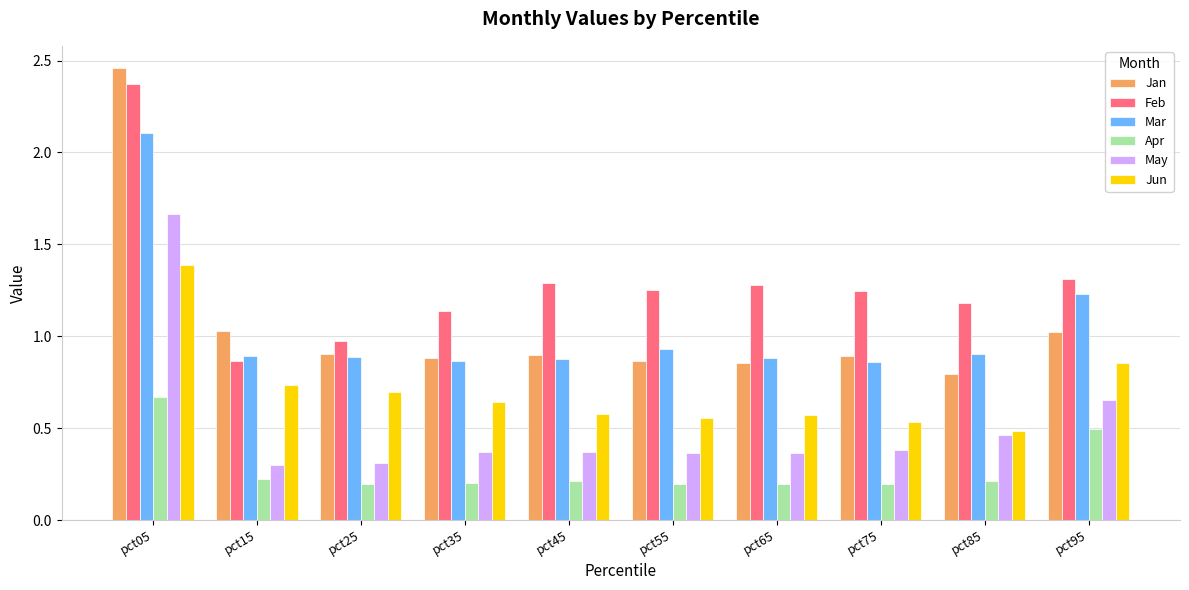

What is the value of the Apr bar at the 3rd from the left?

0.2